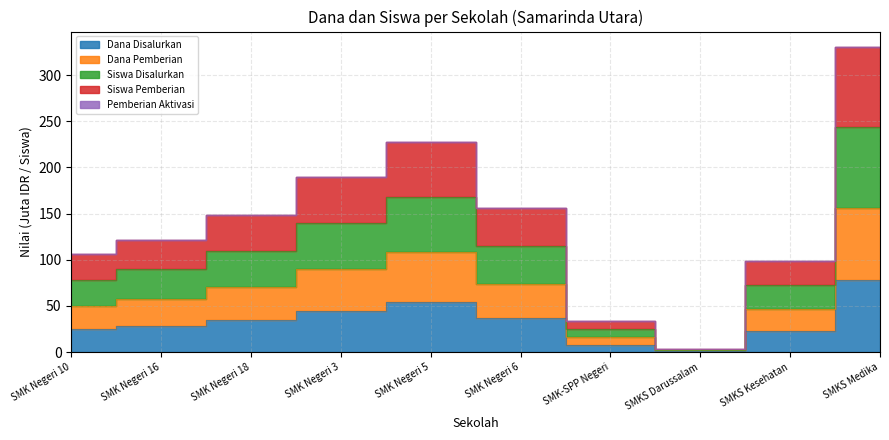

In Dana Disalurkan, how many points are lower than both neighbors (excluding endpoints)?

1